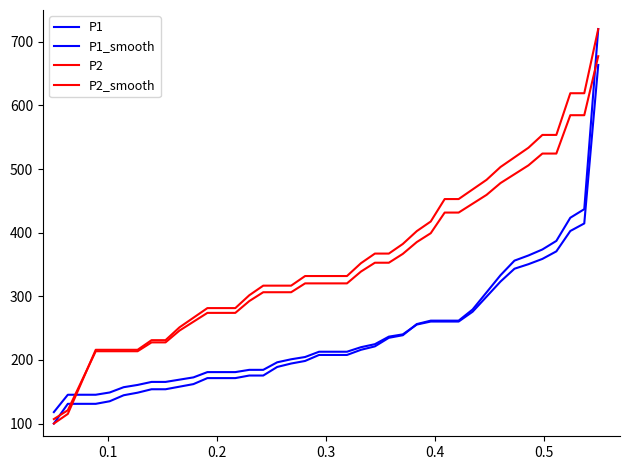

Is this an area chart (filled region under the line)?

No